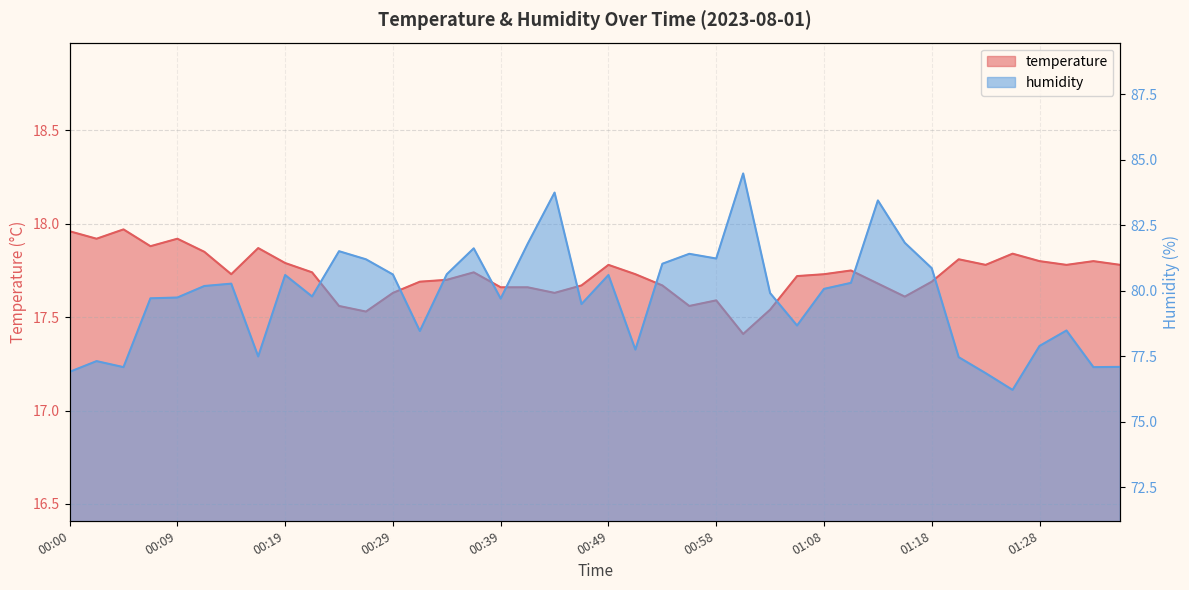

Which series has the largest total across all categories?

humidity